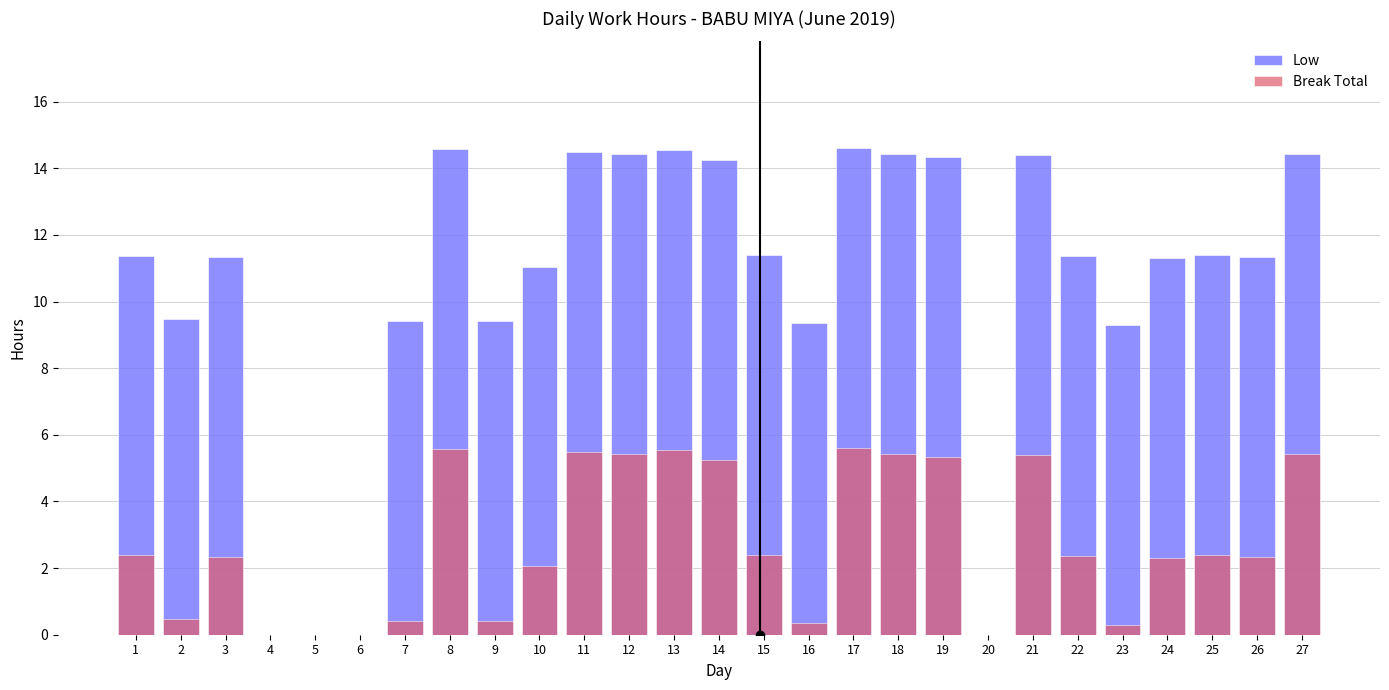

Rank the series by their maximum value, from highest to lowest.

Low, Break Total